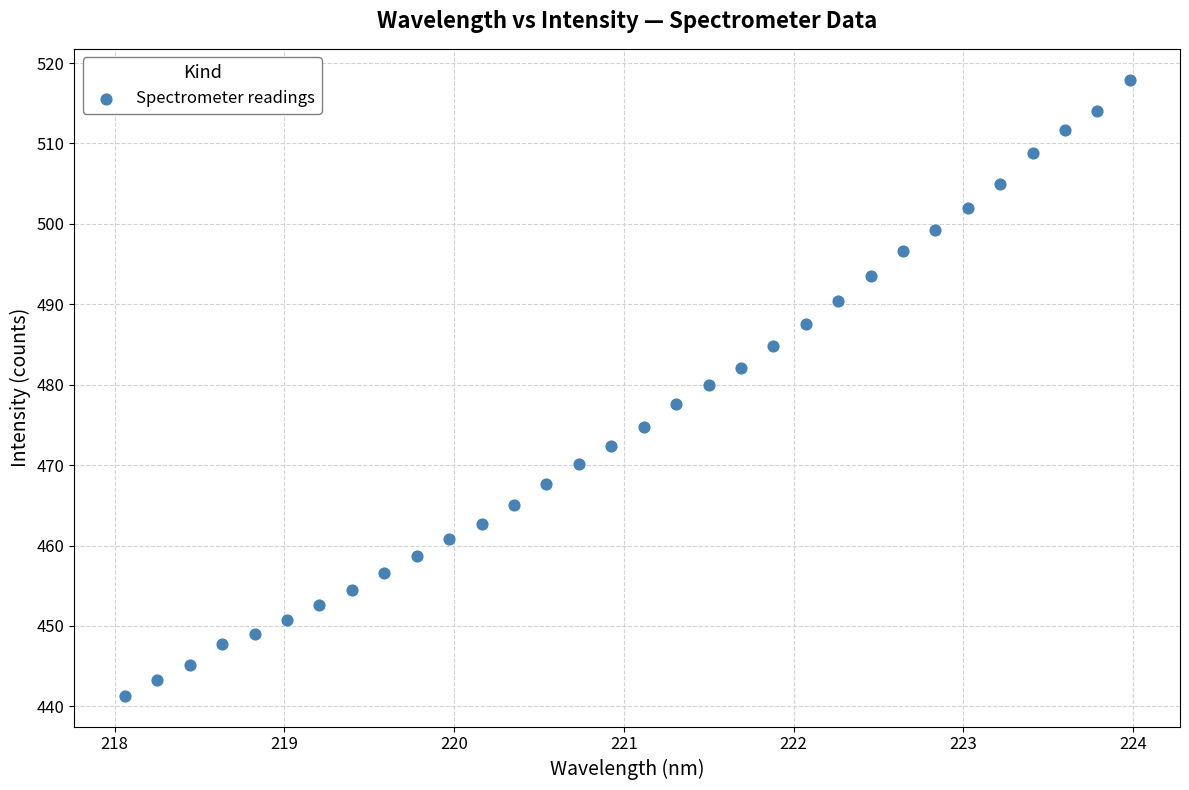

What is the range of X values (max minus min)?

5.9